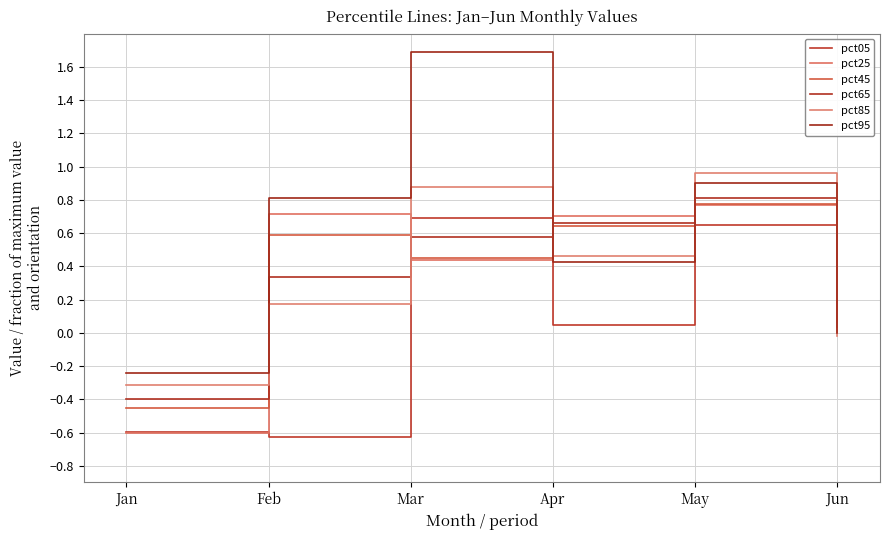

Is it true that pct65 equals 0.8 at Mar?

False